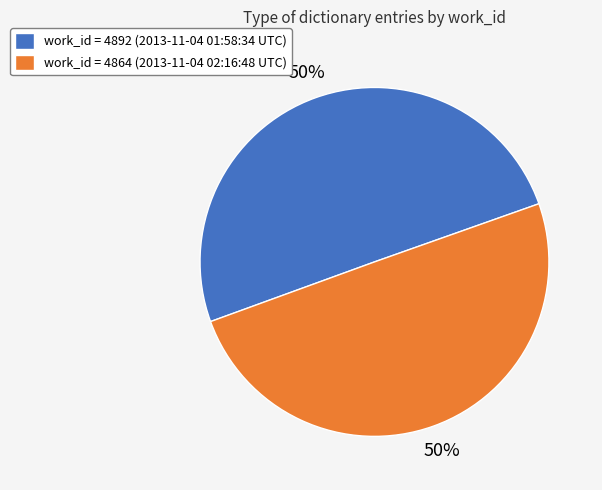

To the nearest percent, what percentage of the pie is work_id = 4864 (2013-11-04 02:16:48 UTC)?

50%